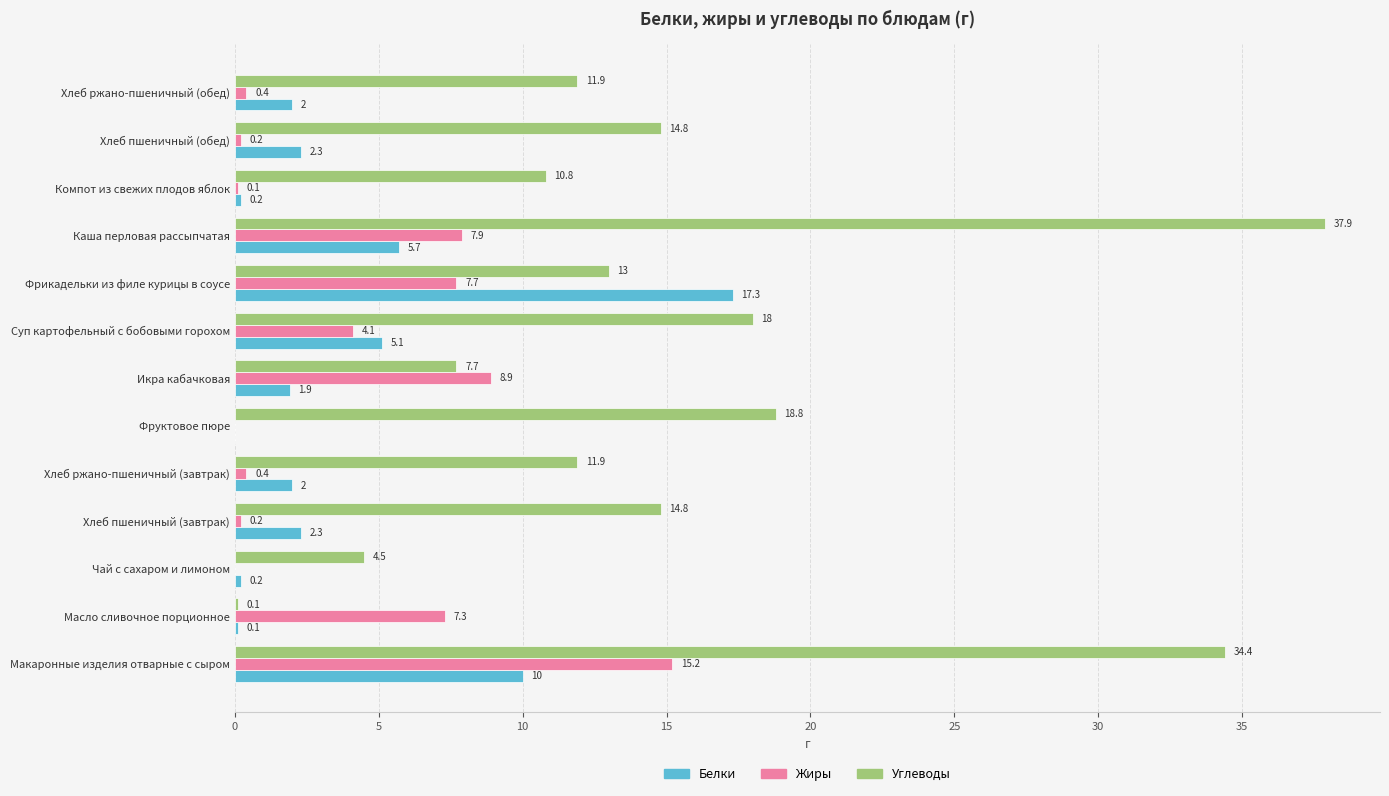

What is the sum of all Белки values?

49.1